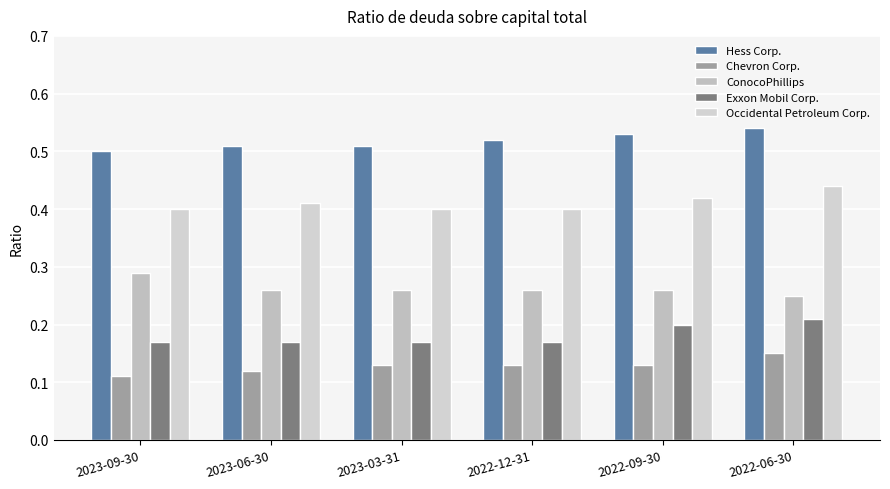

Between 2023-06-30 and 2022-09-30, which series saw the biggest shift?

Exxon Mobil Corp.